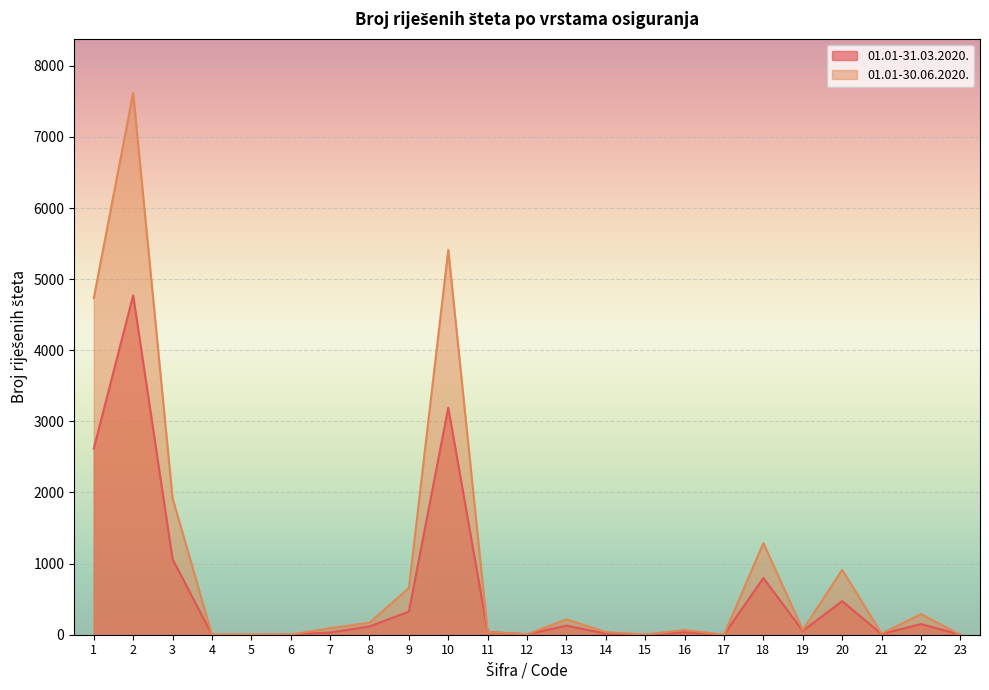

Which category has the highest value in the 01.01-31.03.2020. series?

2